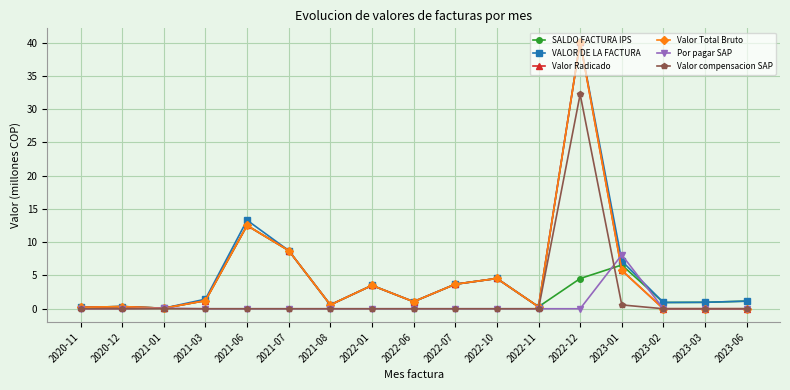

Is this an area chart (filled region under the line)?

No